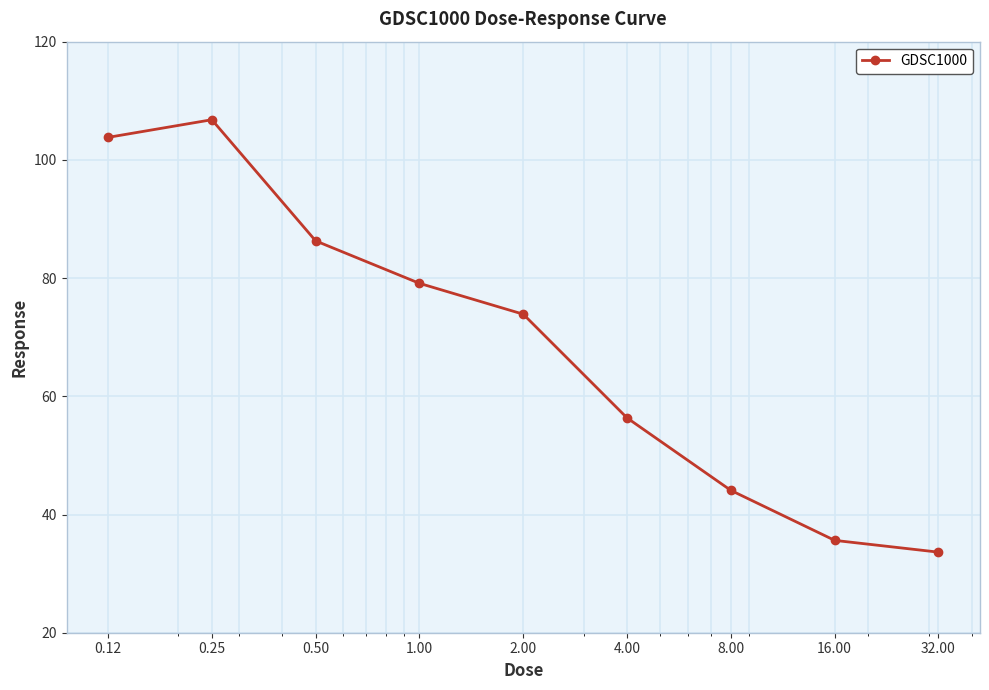

How many categories are shown in the chart?

9